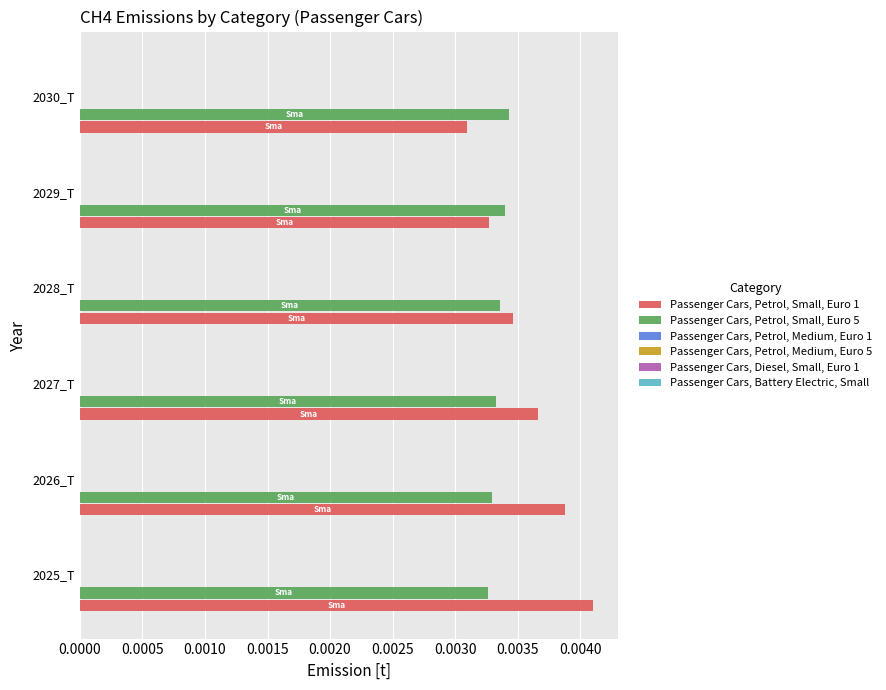

Which series has the largest total across all categories?

Passenger Cars, Petrol, Small, Euro 1